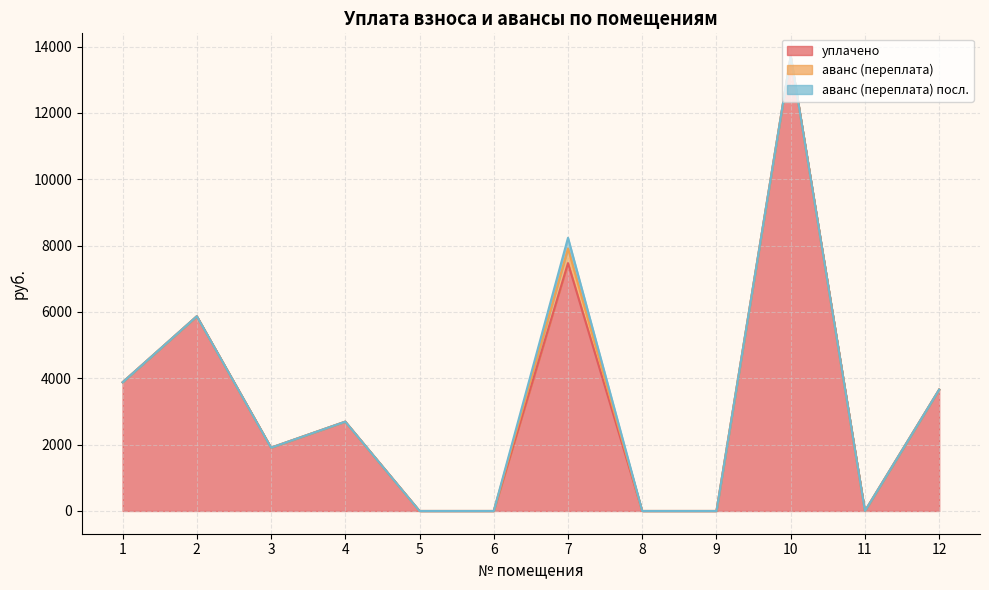

What are all the series names shown in the legend?

уплачено, аванс (переплата), аванс (переплата) посл.